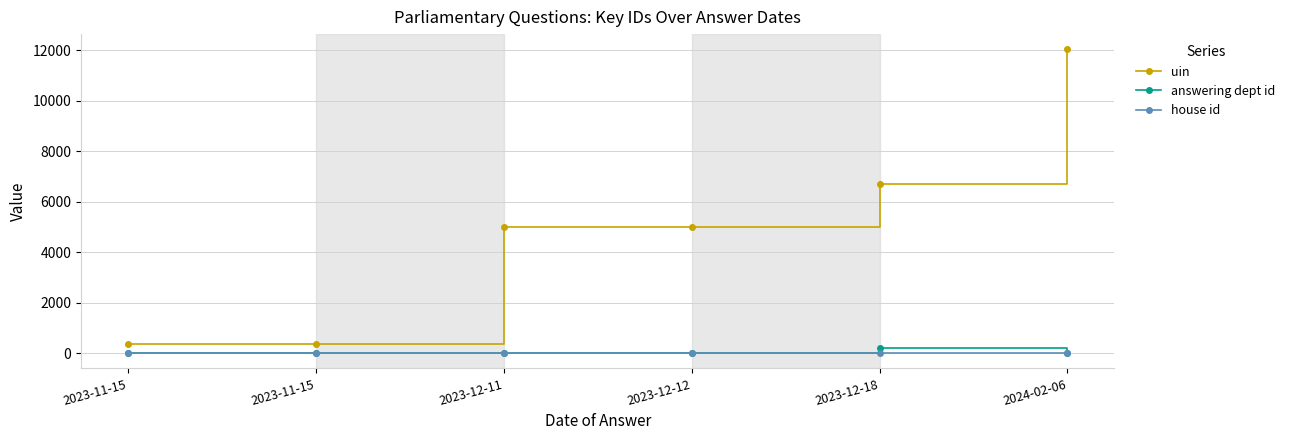

Which category has the lowest value in the house id series?

2023-11-15